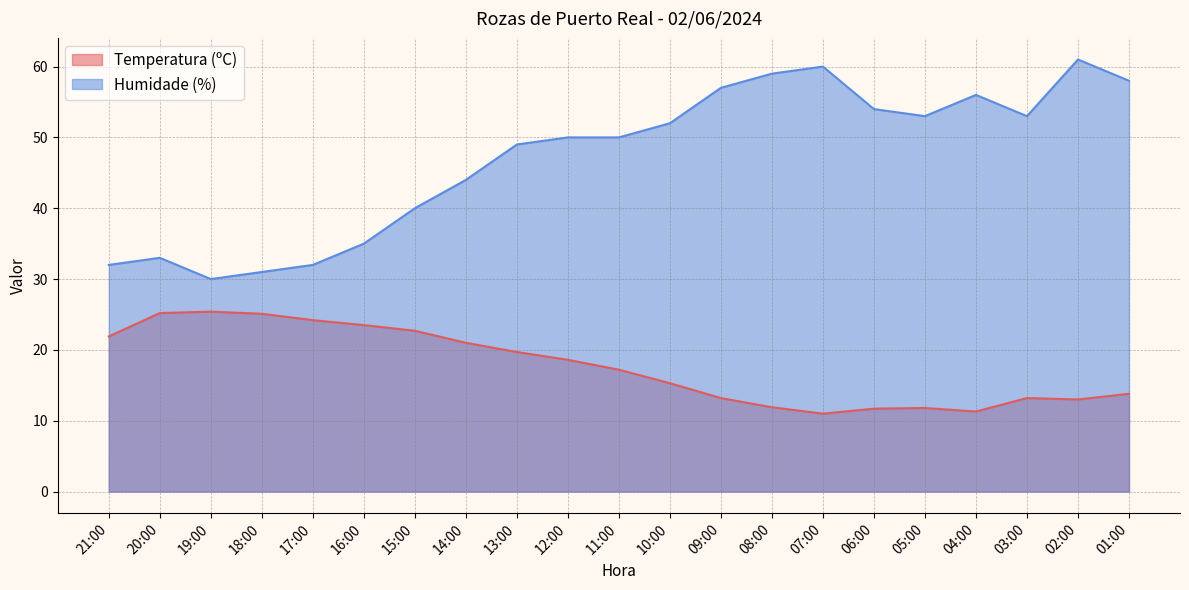

What is the difference between the Humidade (%) values at 19:00 and 10:00?

22.0